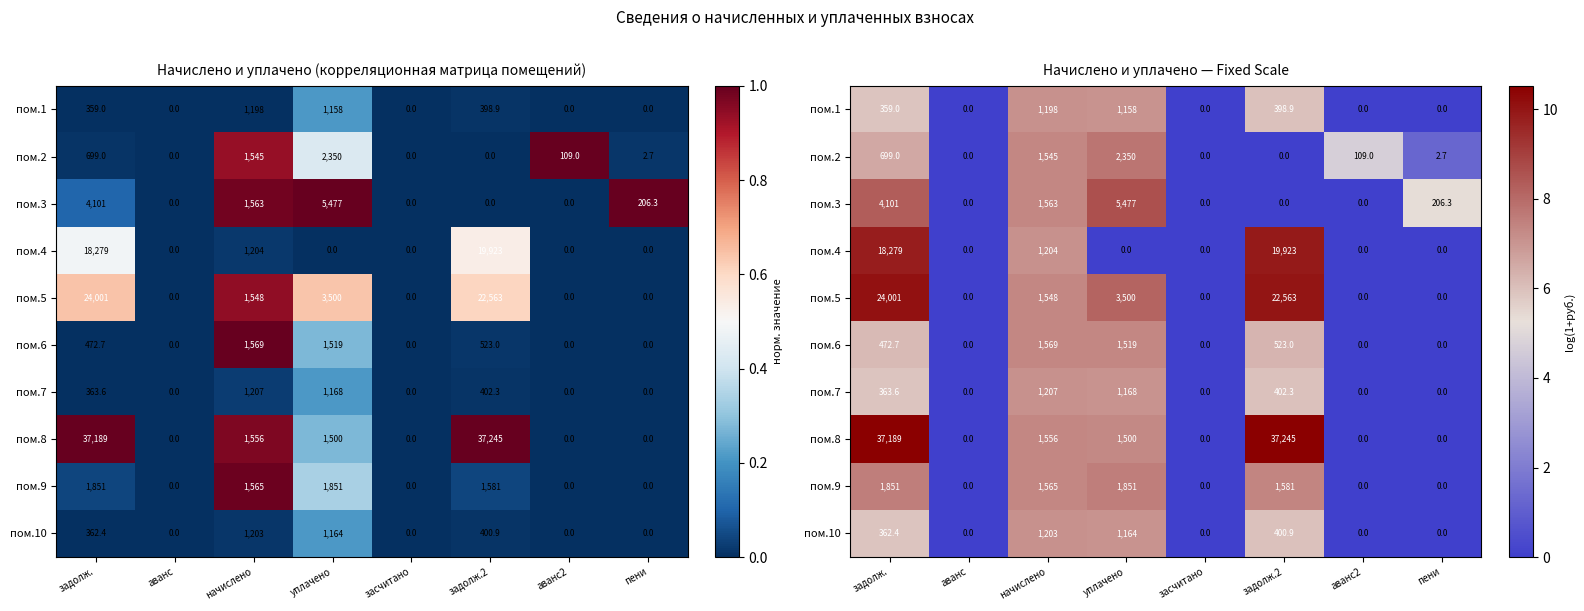

At which label does пом.3 reach its peak?

уплачено